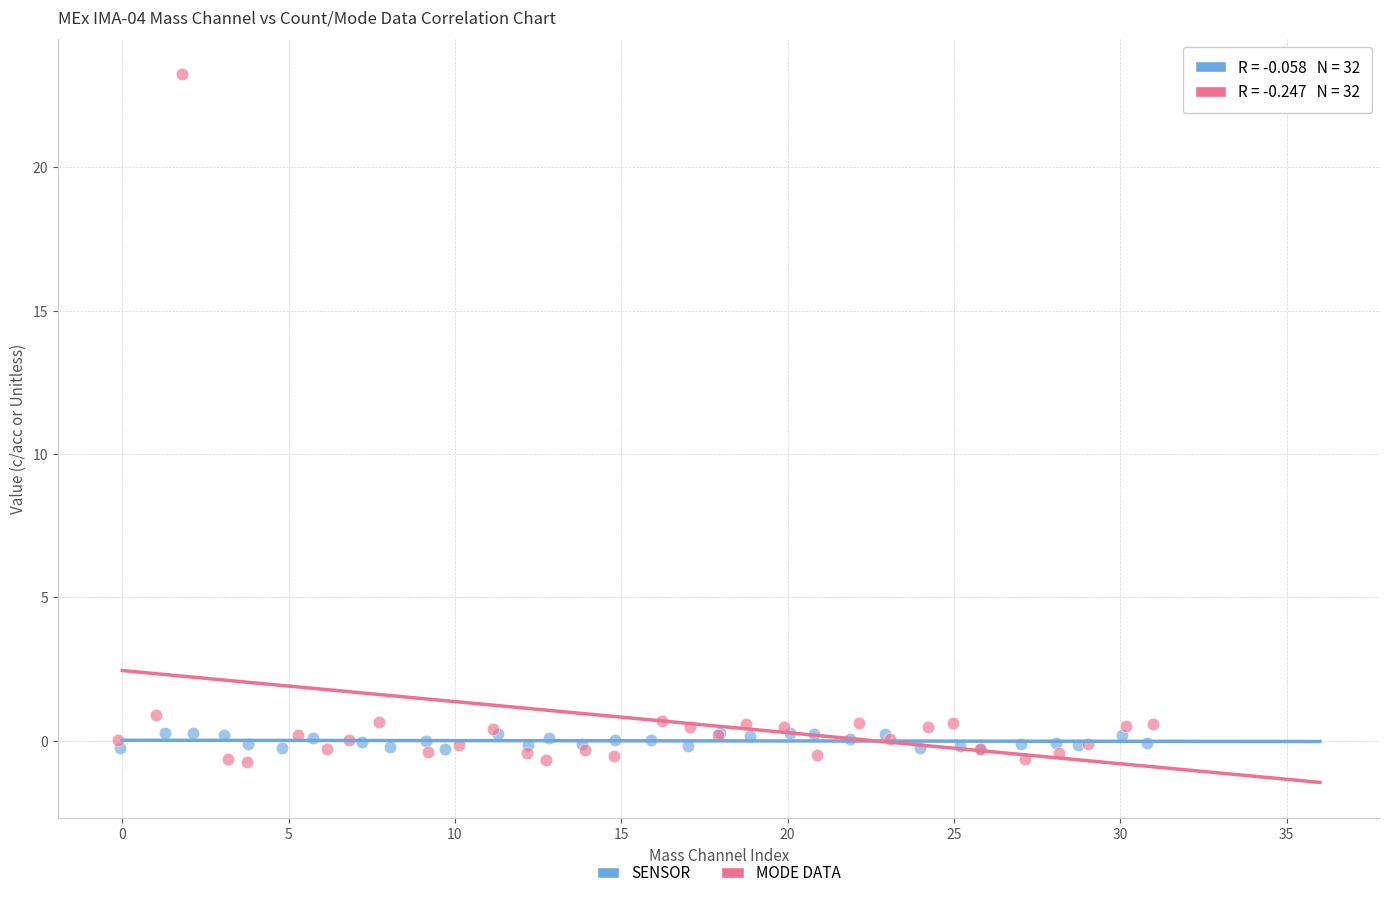

What are all the series names shown in the legend?

SENSOR, MODE DATA